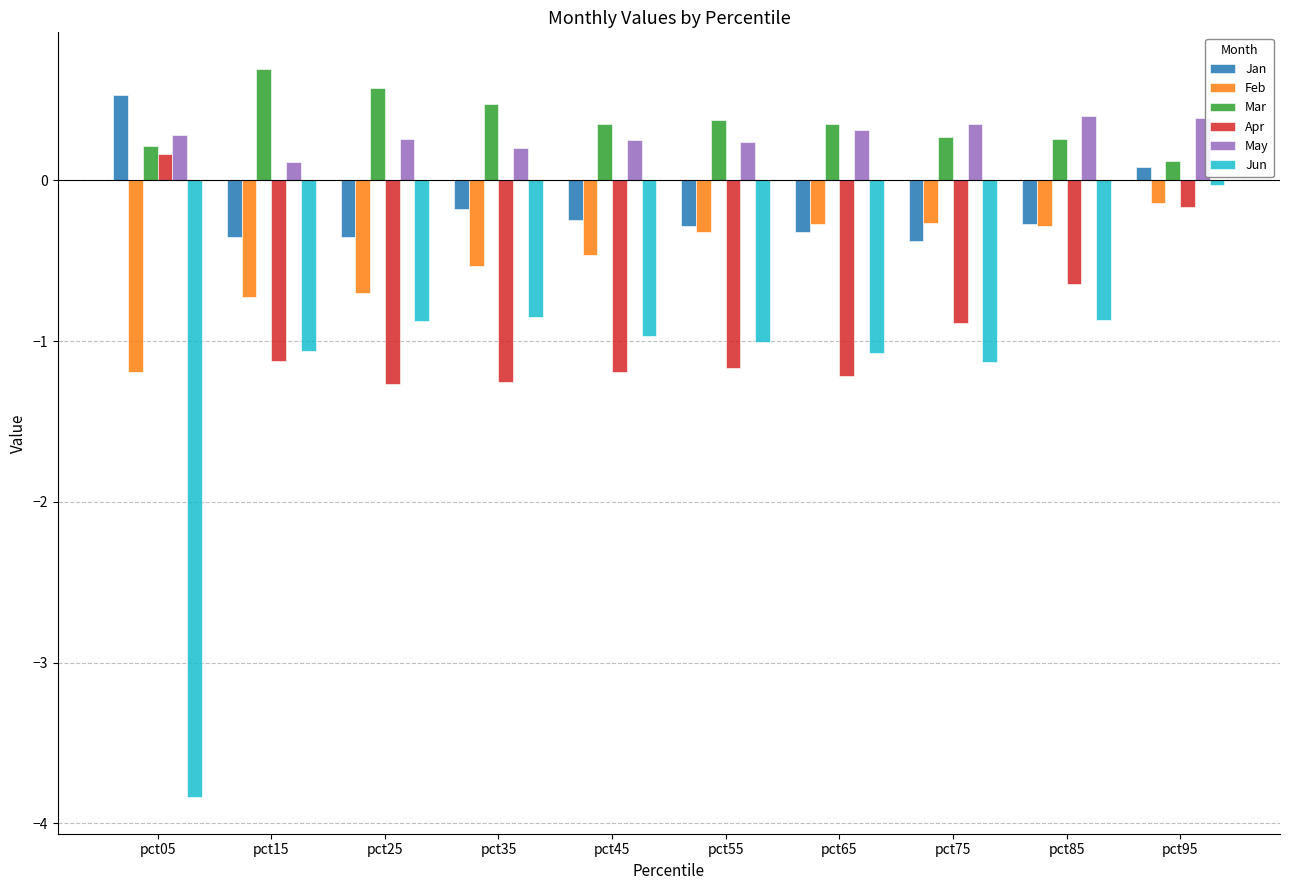

What is the total value across all series at pct05?

-3.8